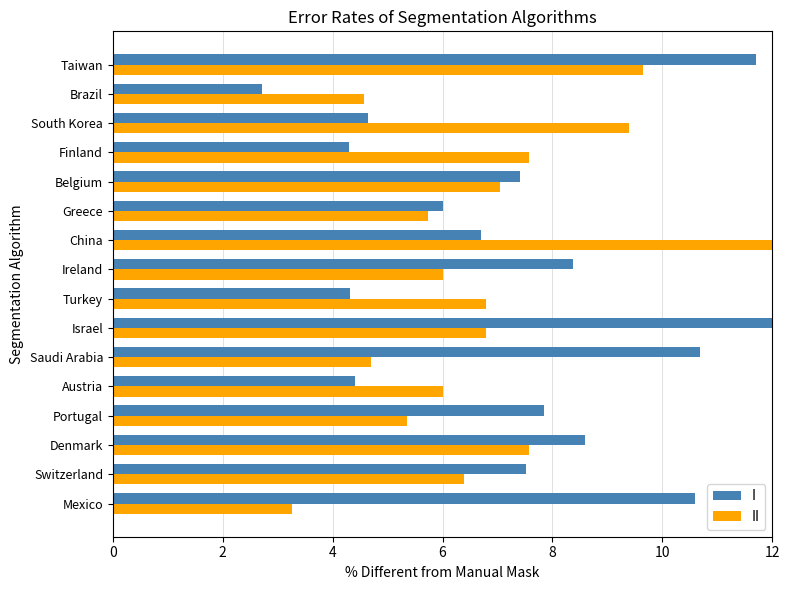

Between Switzerland and Brazil, which series saw the biggest shift?

I